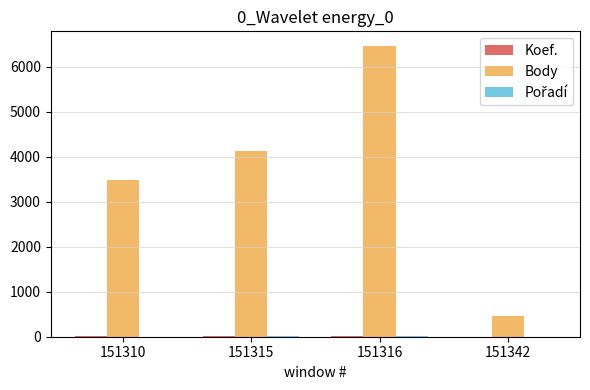

How many categories are shown in the chart?

4